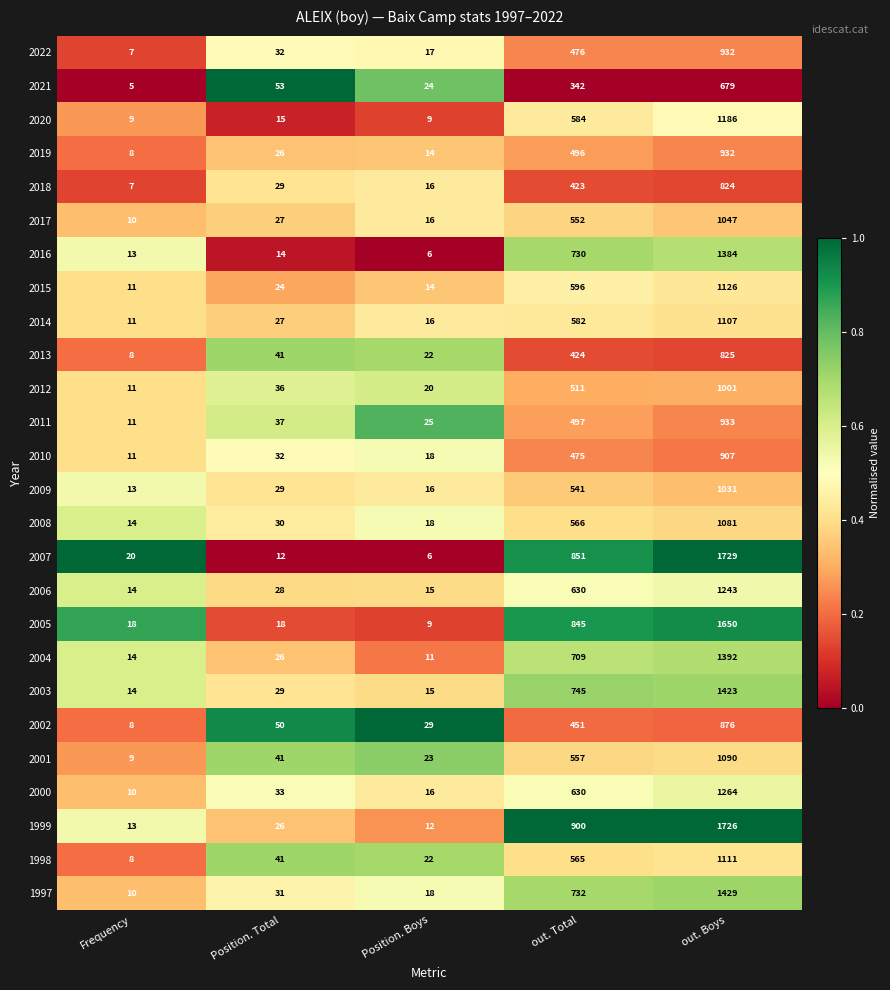

Rank the categories by 2006 value from lowest to highest.

Frequency, Position. Boys, Position. Total, out. Total, out. Boys